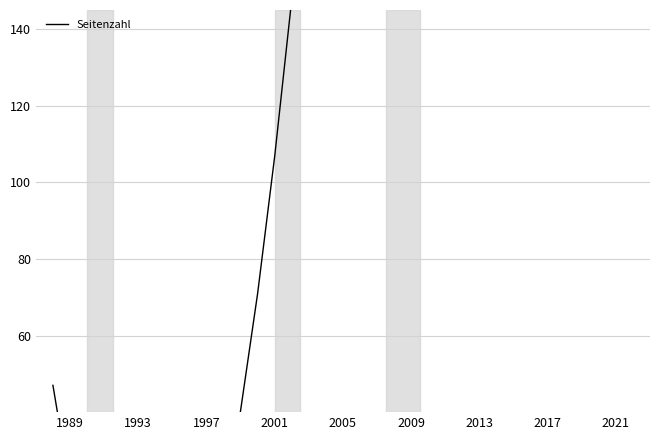

Count the number of data series in this chart.

1